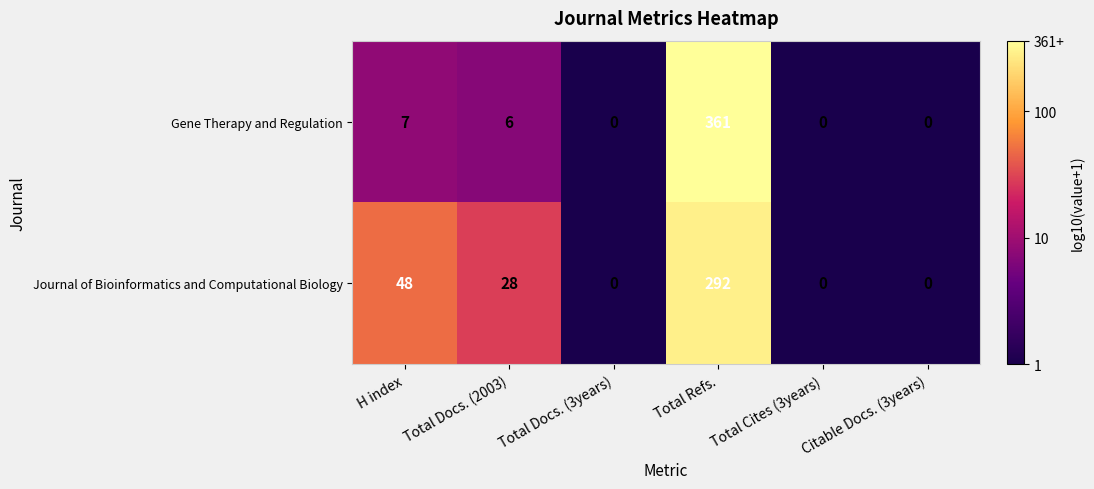

At which category is the sum across all series the highest?

Total Refs.